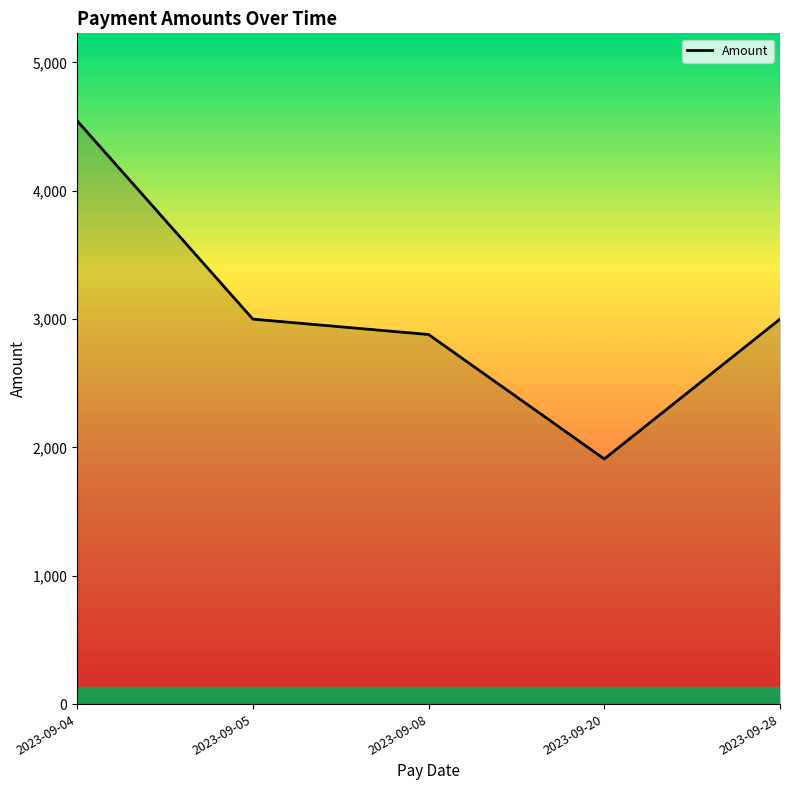

What is the average value?

3067.1